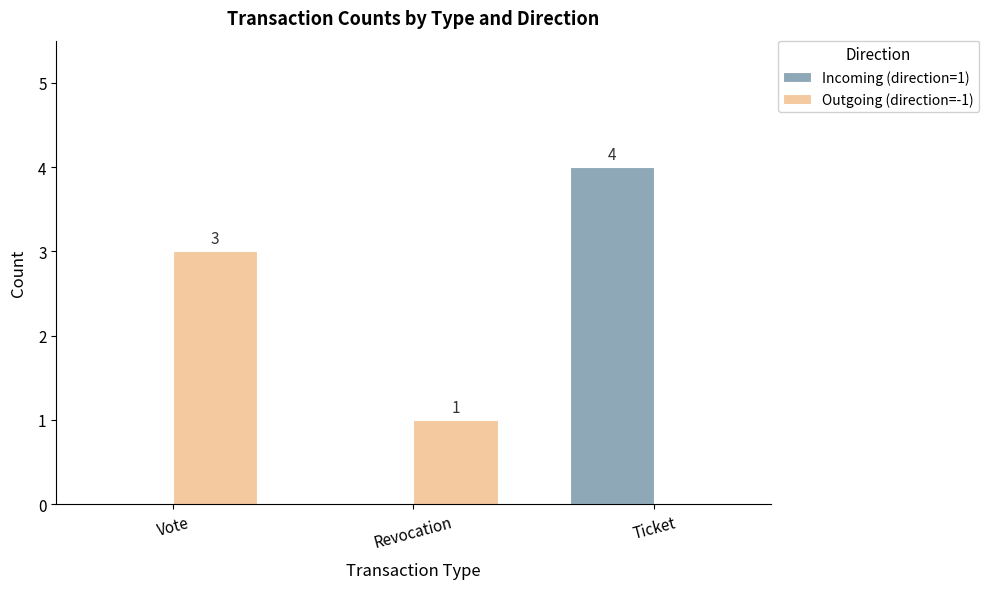

Does the chart contain stacked bars?

No